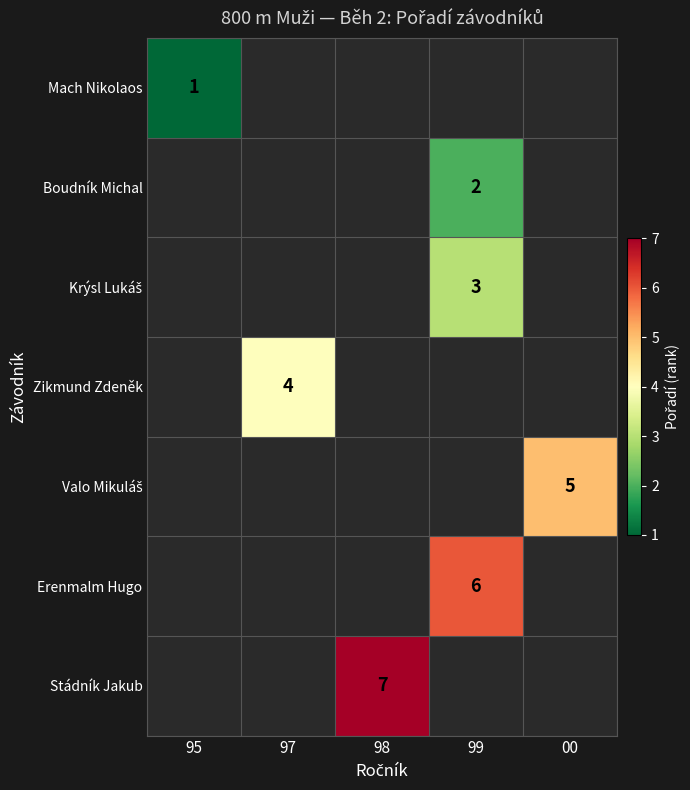

Is it true that Stádník Jakub equals 3 at 98?

False